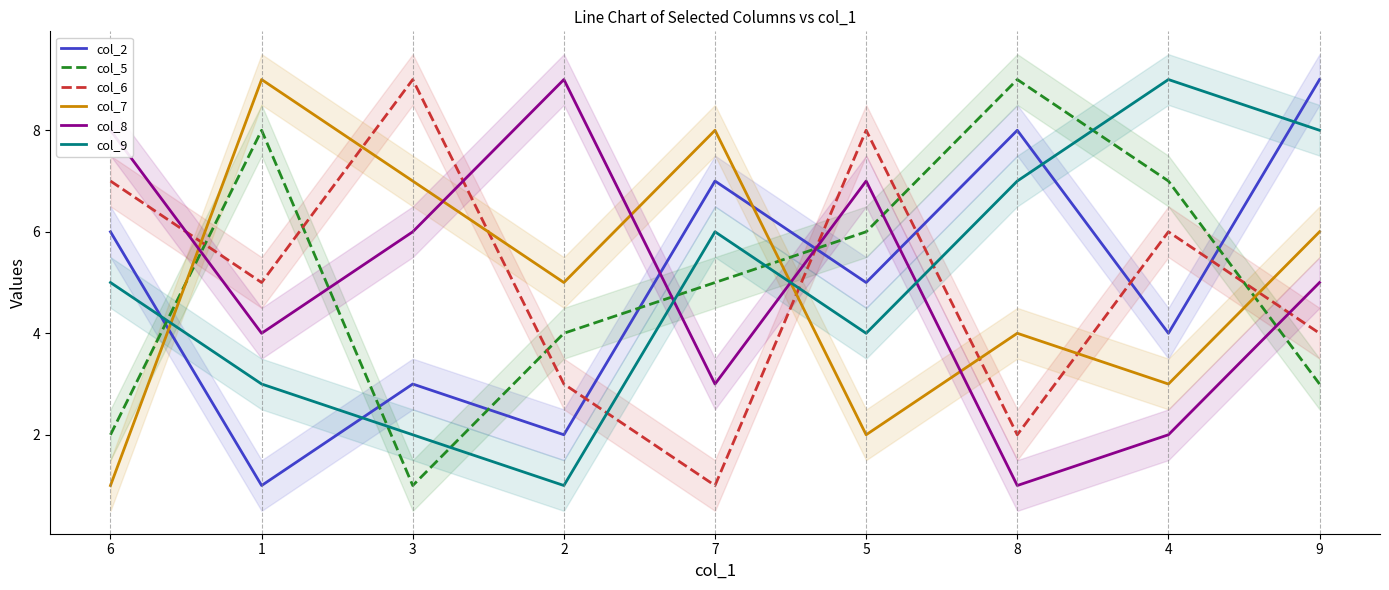

How many values in the col_9 series exceed 5?

4